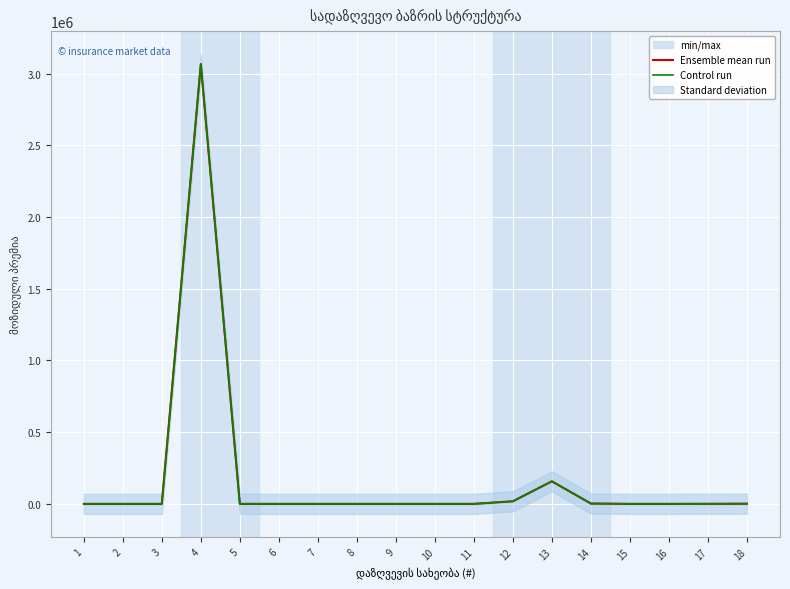

Does the chart display data point markers on the line(s)?

No